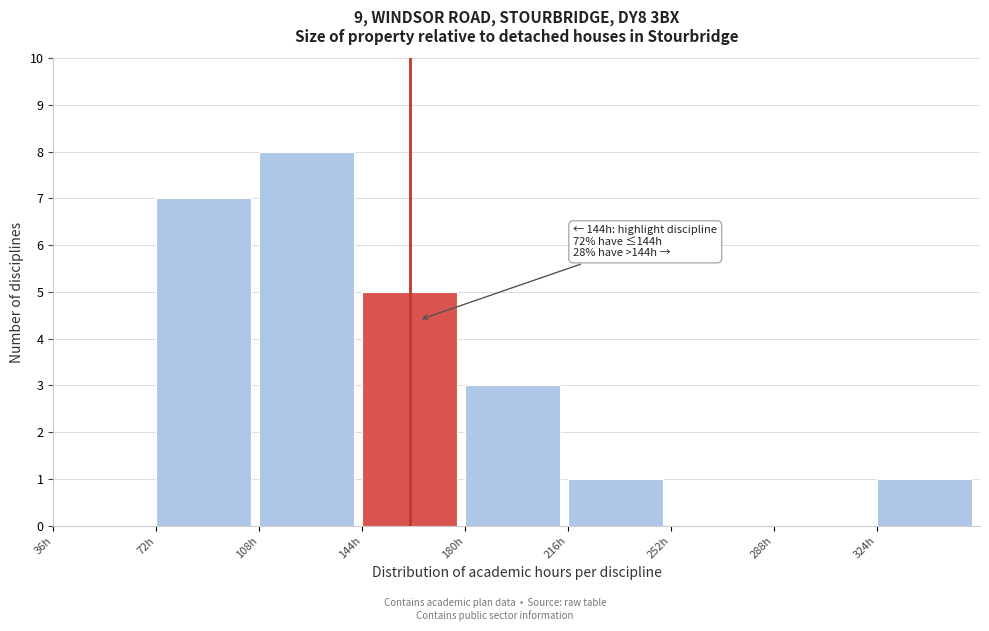

Over which range of the x-axis is the bar tallest?

108 to 144